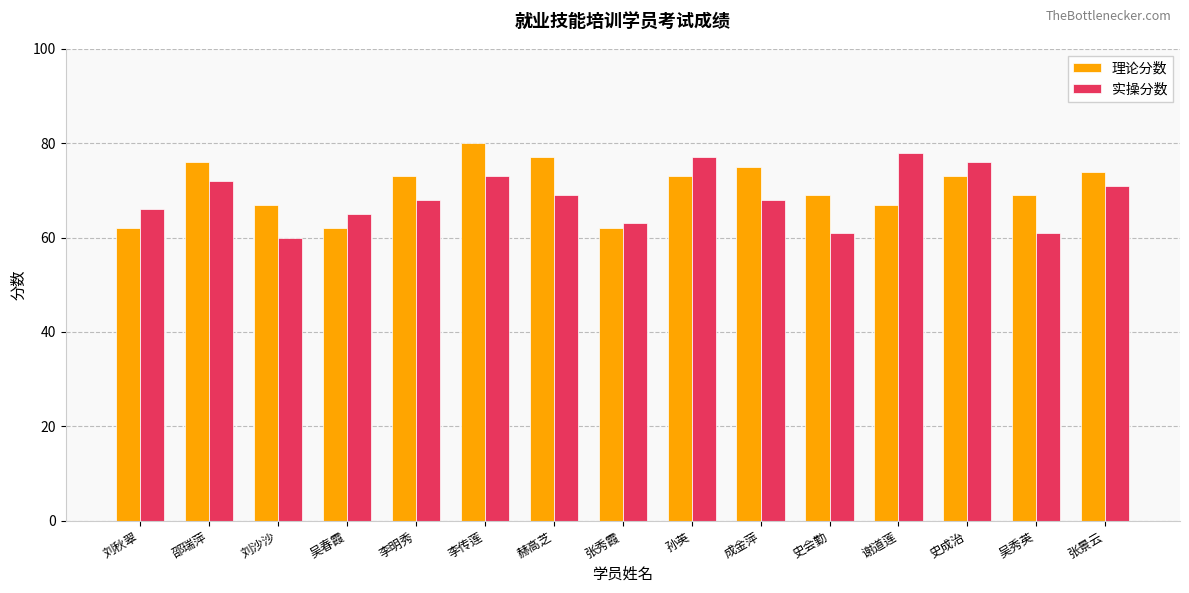

At which label does 实操分数 reach its minimum?

刘沙沙